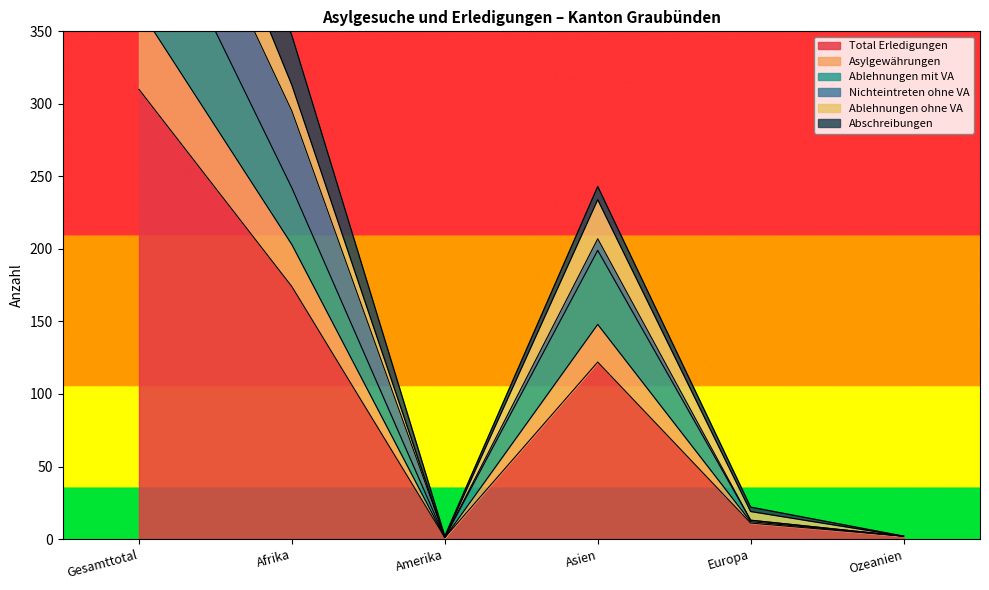

What is the difference between the maximum and minimum values in the Total Erledigungen series?

309